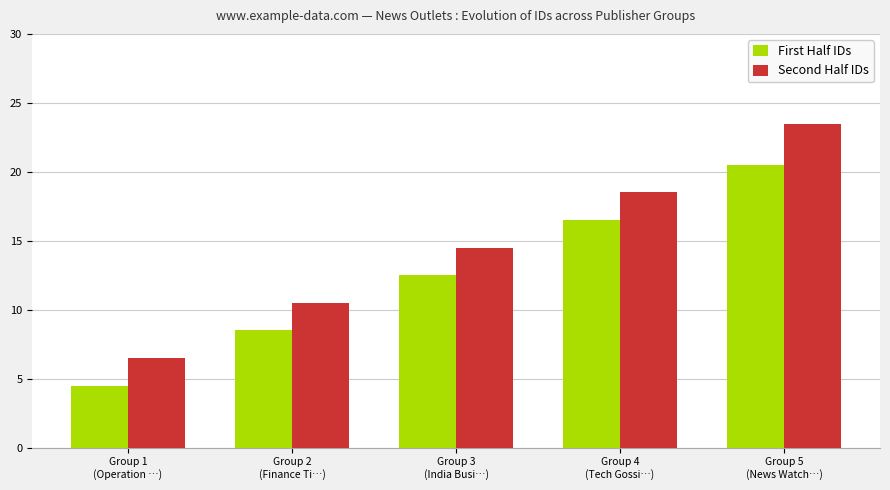

Read the Second Half IDs value at Group 4
(Tech Gossi…).

18.5